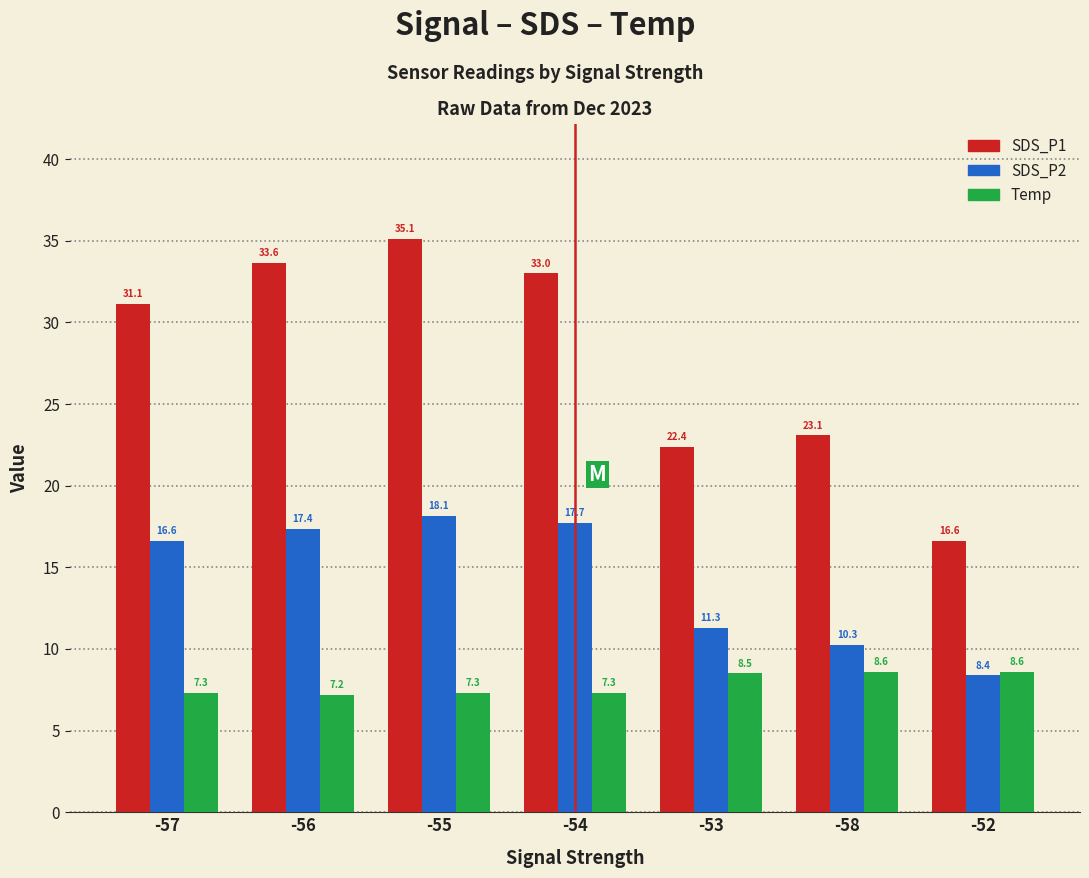

What is the label of the 4th bar from the right?

-54